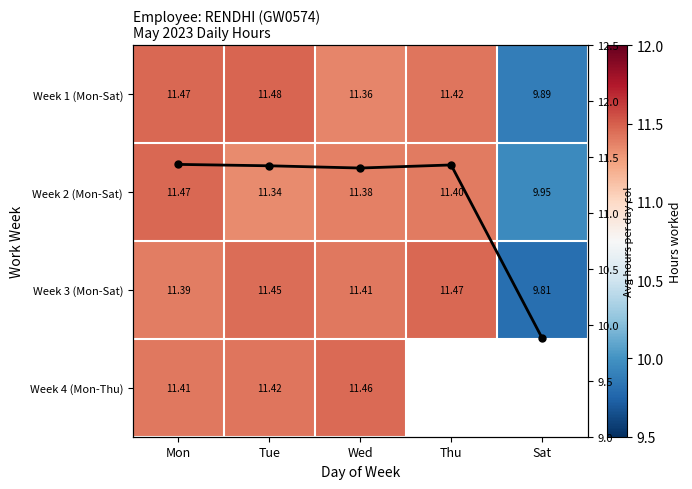

Is it true that Avg hours per day equals 18.1 at Mon?

False